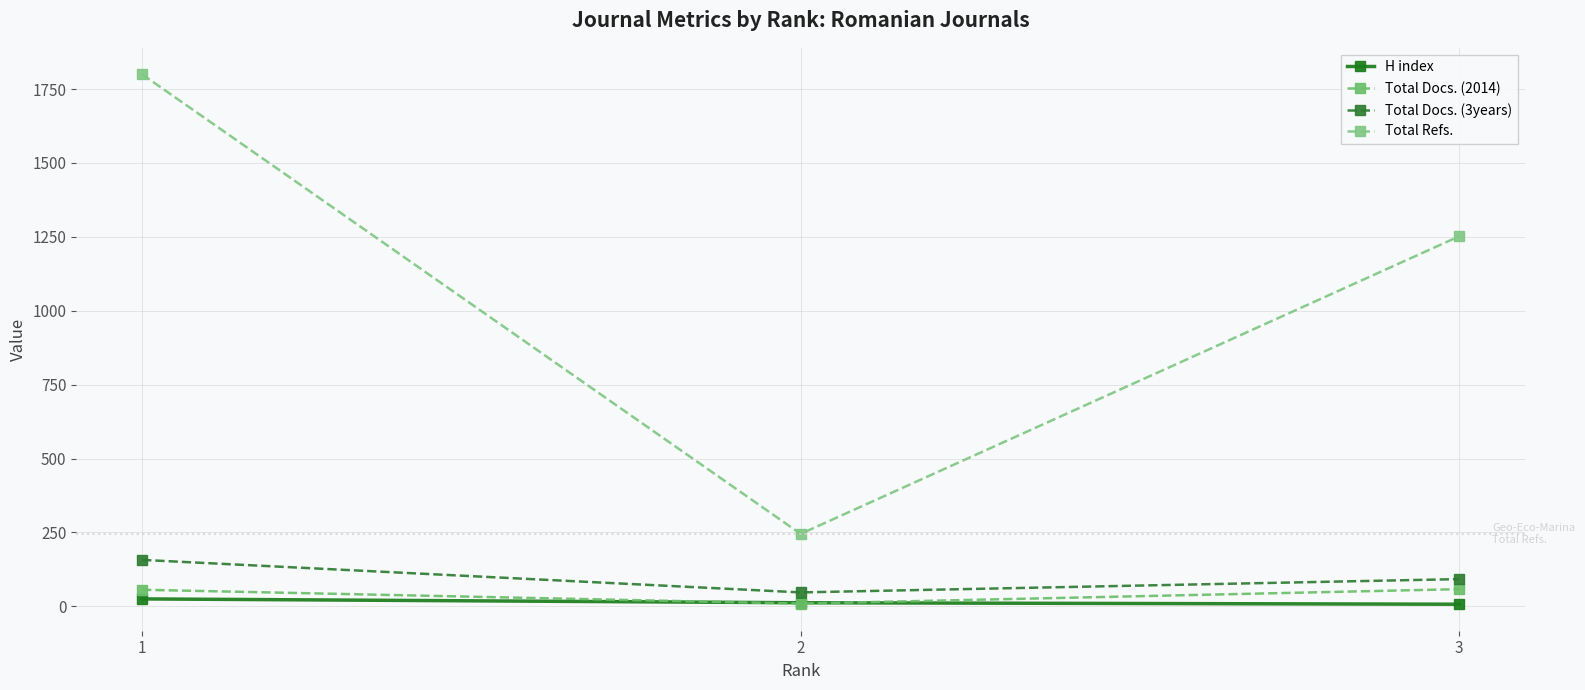

At 1, list the series in order from smallest to largest.

H index, Total Docs. (2014), Total Docs. (3years), Total Refs.